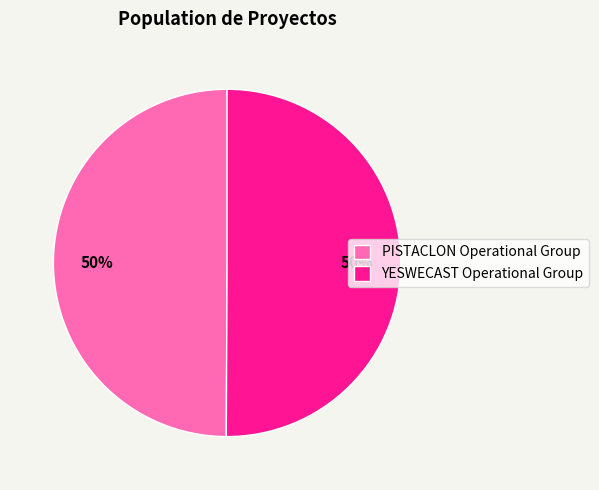

What is the ratio of the value at YESWECAST Operational Group to the value at PISTACLON Operational Group?

1.0